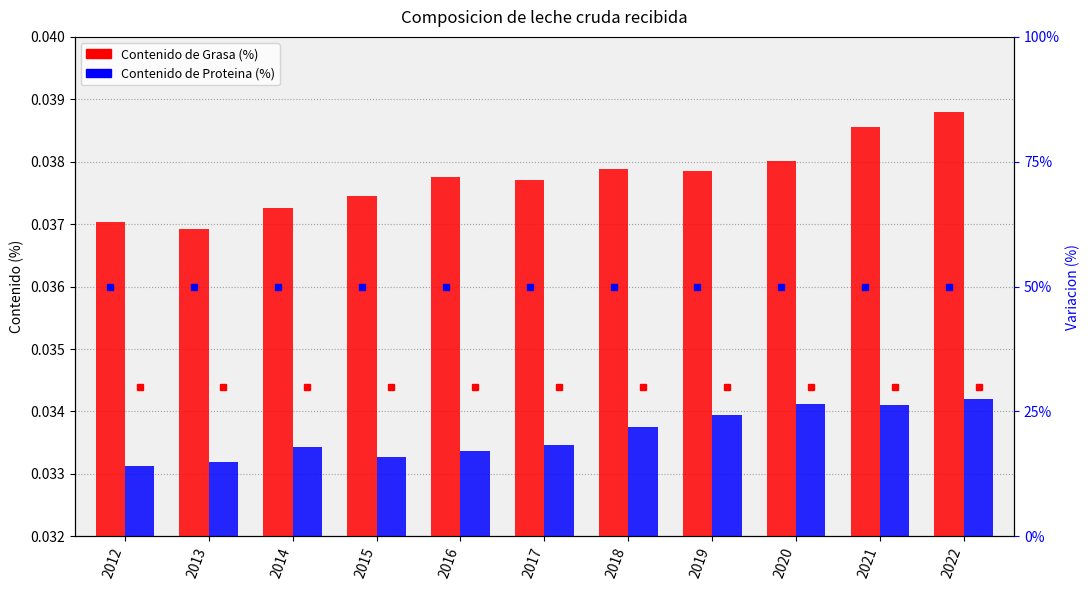

At how many categories does at least one series exceed 0?

11